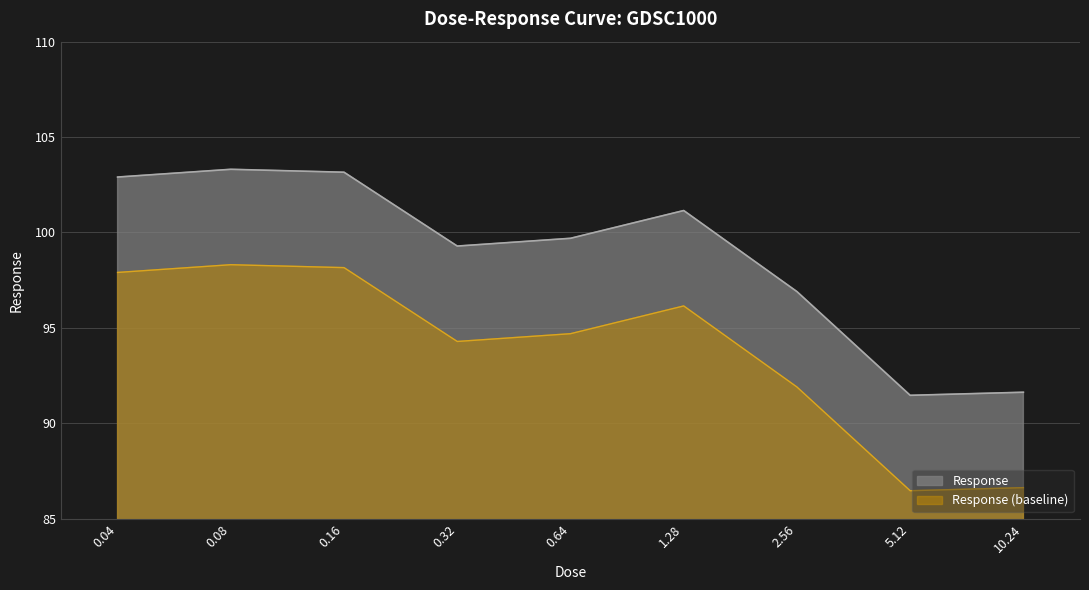

What is the difference between the values at 2.56 and 0.04?

6.0